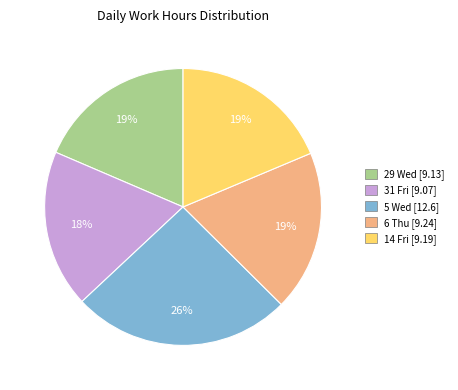

Do 31 Fri and 29 Wed together represent more than half of the pie?

No